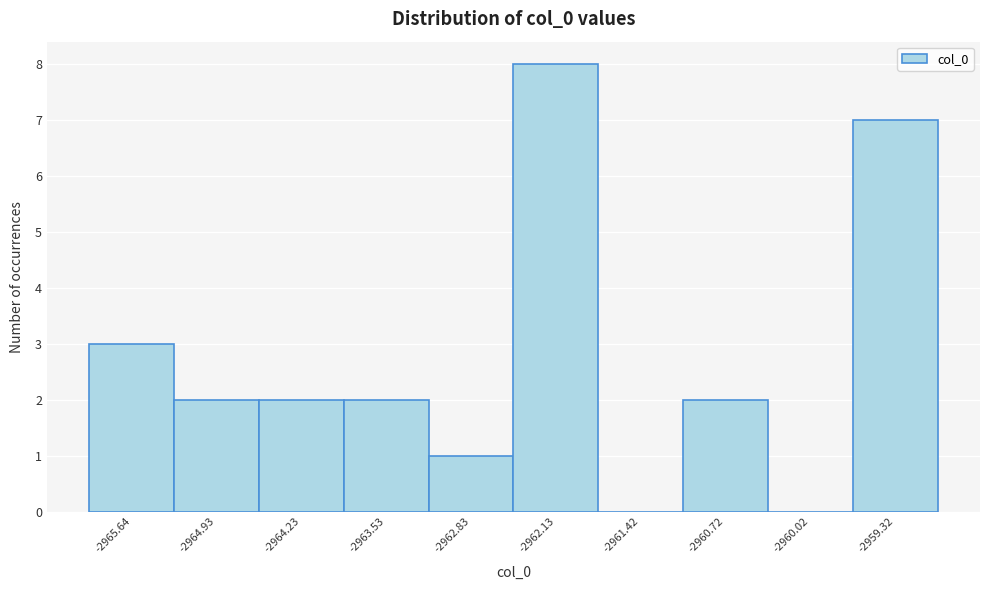

Reading left to right, extract all data points from this chart.

-2965.64=3	-2964.93=2	-2964.23=2	-2963.53=2	-2962.83=1	-2962.13=8	-2961.42=0	-2960.72=2	-2960.02=0	-2959.32=7